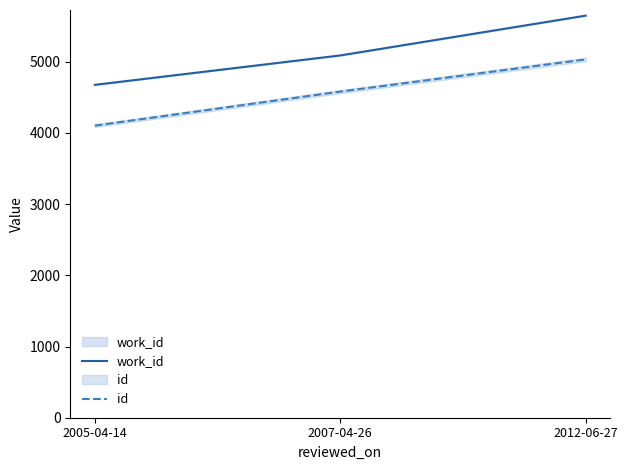

How many data points in work_id are above 5088?

1